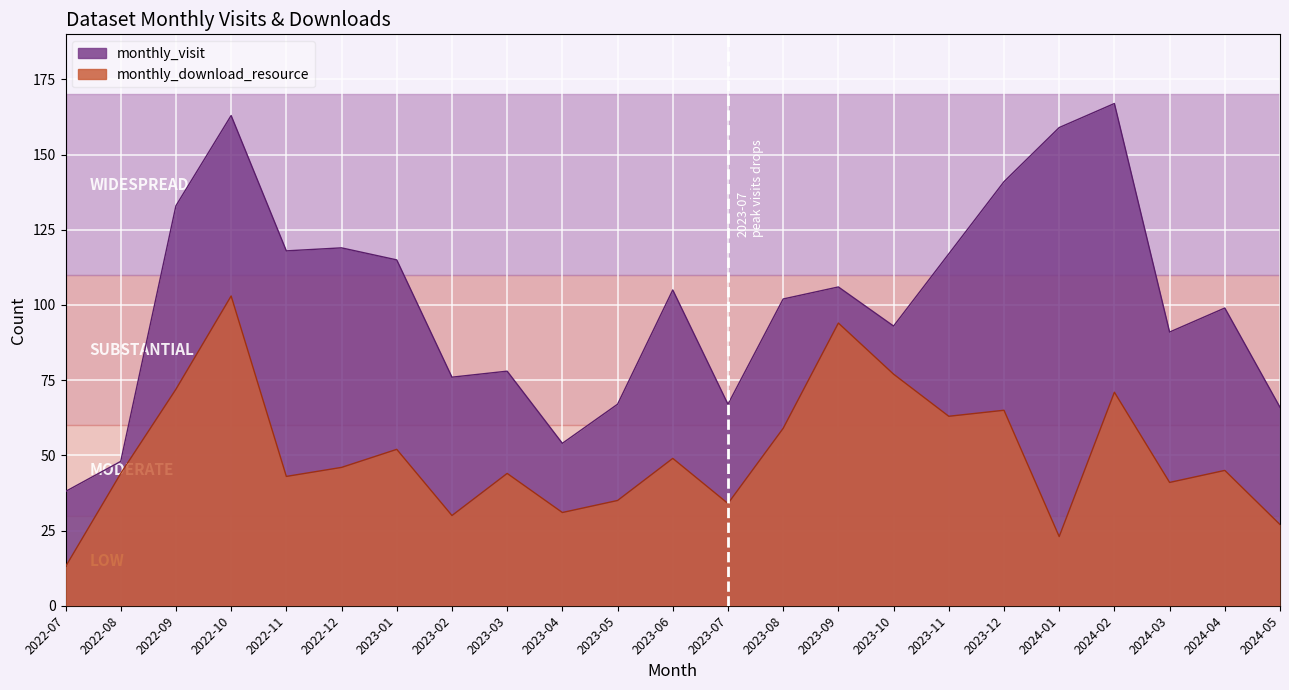

True or false: monthly_visit has a value of 38 at 2022-07.

True